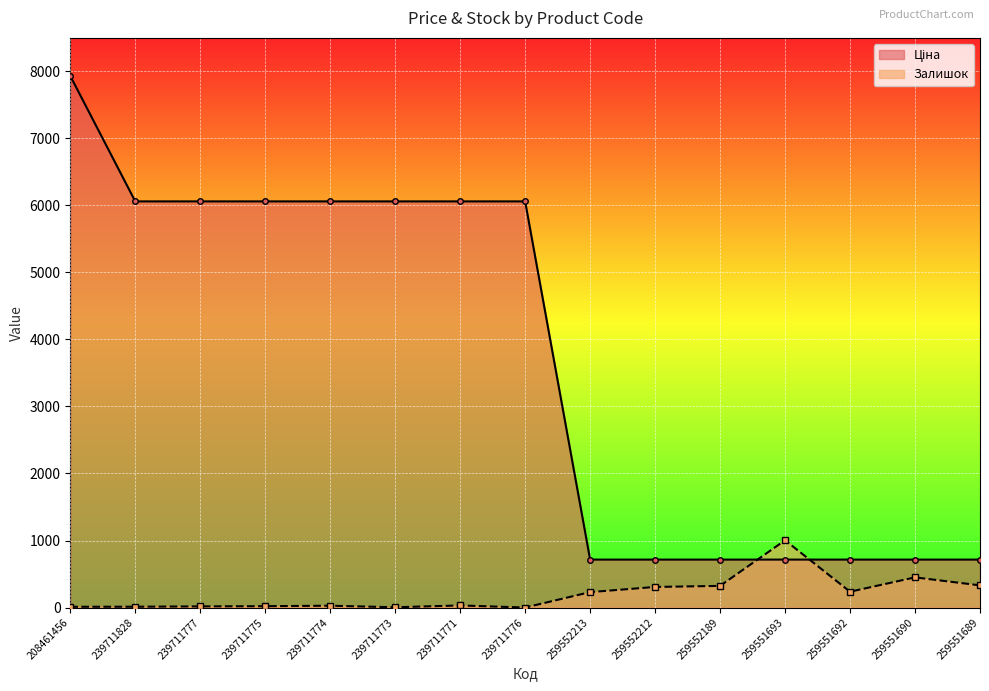

At which category is the sum across all series the highest?

208461456